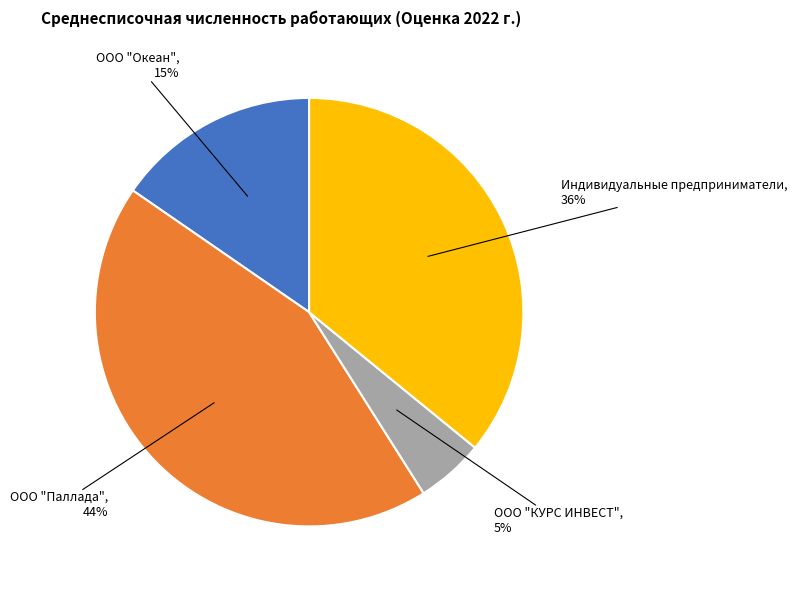

How many slices are in this pie chart?

4